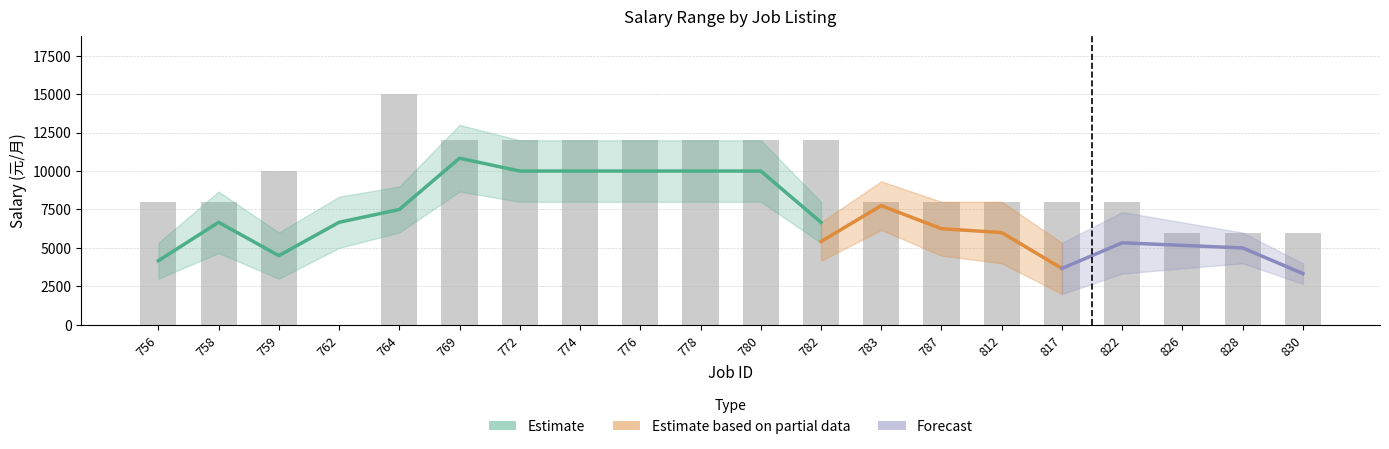

Rank the categories by value from highest to lowest.

764, 769, 772, 774, 776, 778, 780, 782, 759, 756, 758, 783, 812, 817, 822, 787, 826, 828, 830, 762